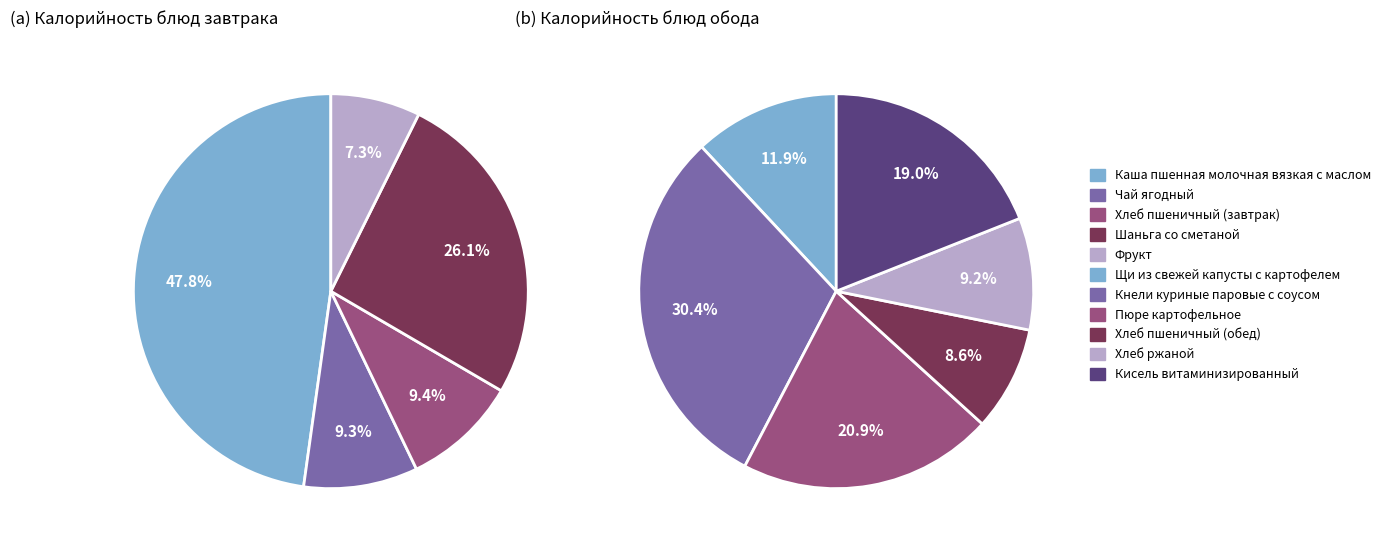

To the nearest percent, what percentage of the pie is Хлеб пшеничный (завтрак)?

9%